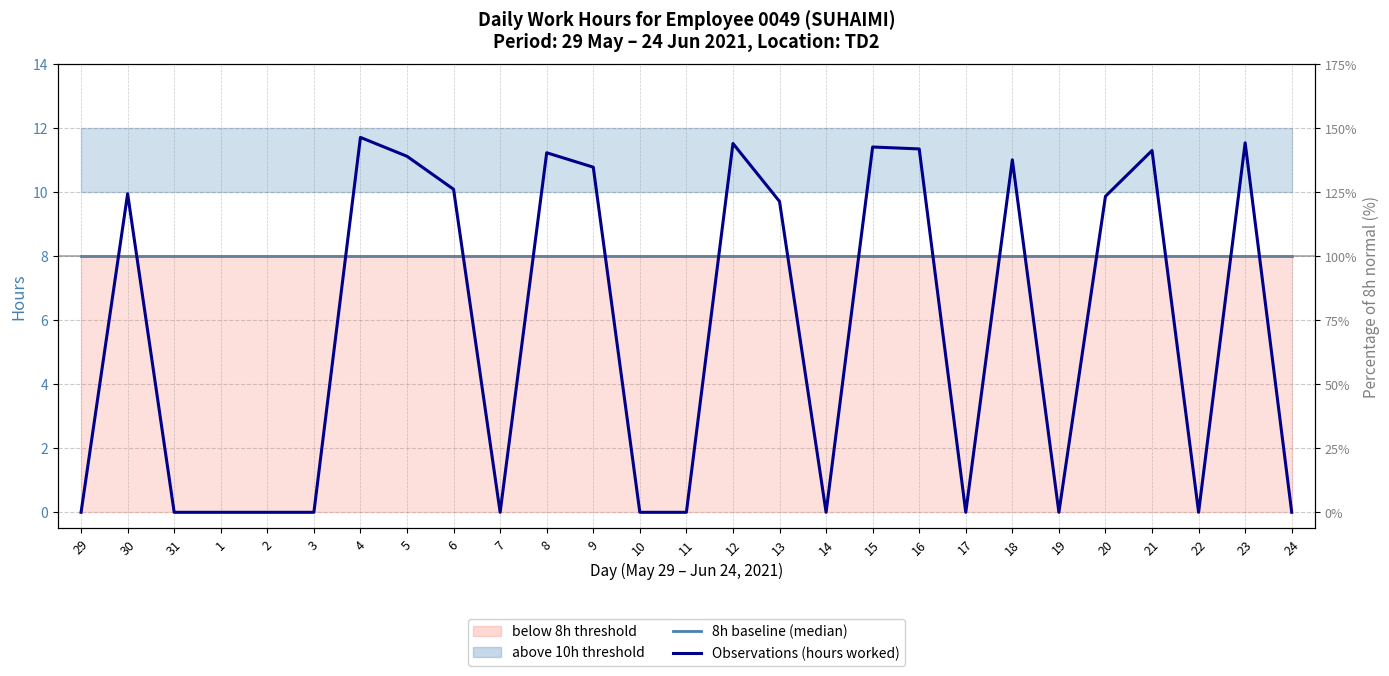

What is the difference between the maximum and minimum values in the Observations (hours worked) series?

11.7